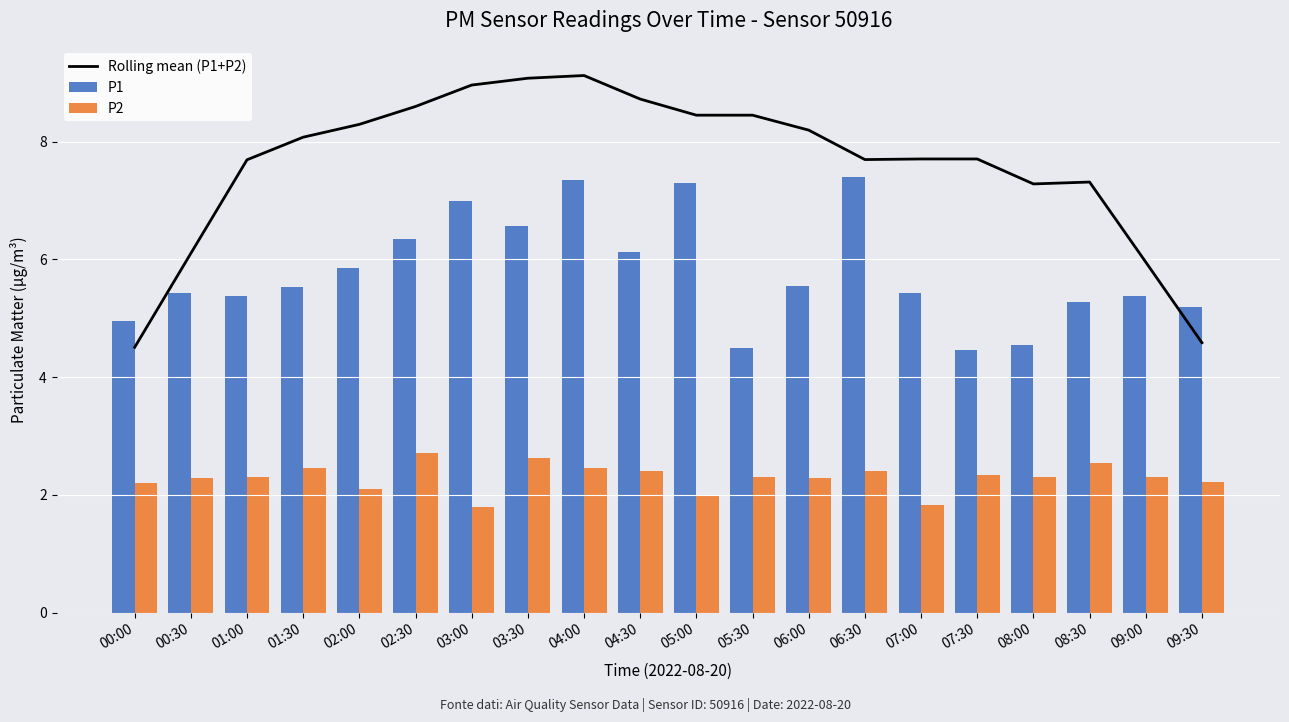

What is the difference between the second highest and minimum values in the P2 series?

0.8